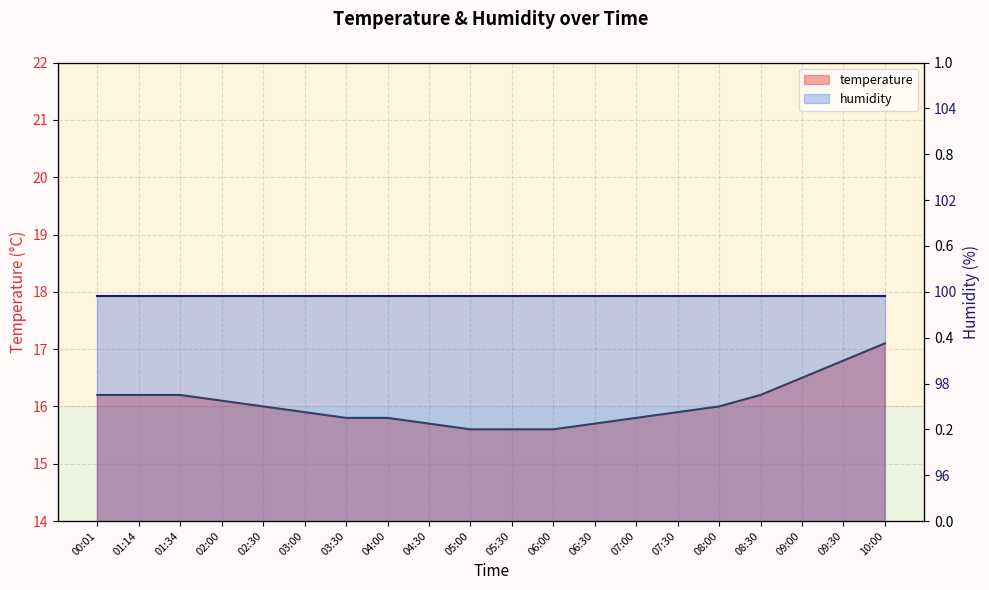

Reading left to right, transcribe all the data shown in this chart.

temperature: 16.2	16.2	16.2	16.1	16.0	15.9	15.8	15.8	15.7	15.6	15.6	15.6	15.7	15.8	15.9	16.0	16.2	16.5	16.8	17.1
humidity: 99.9	99.9	99.9	99.9	99.9	99.9	99.9	99.9	99.9	99.9	99.9	99.9	99.9	99.9	99.9	99.9	99.9	99.9	99.9	99.9